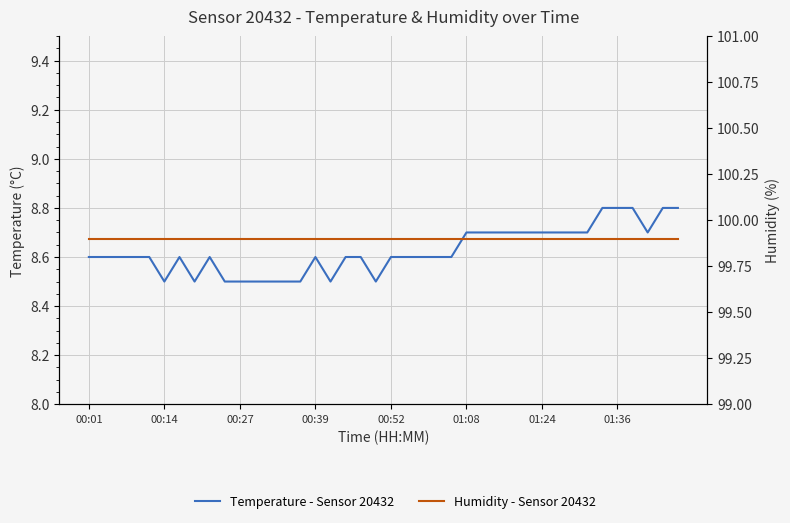

True or false: Humidity - Sensor 20432 has a value of 99.9 at 00:39.

True